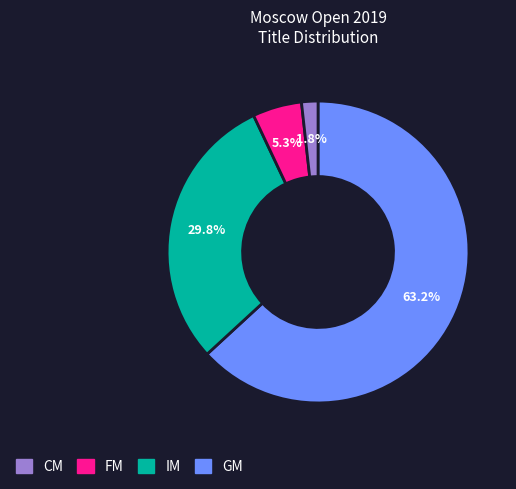

Does any single category account for the majority?

Yes